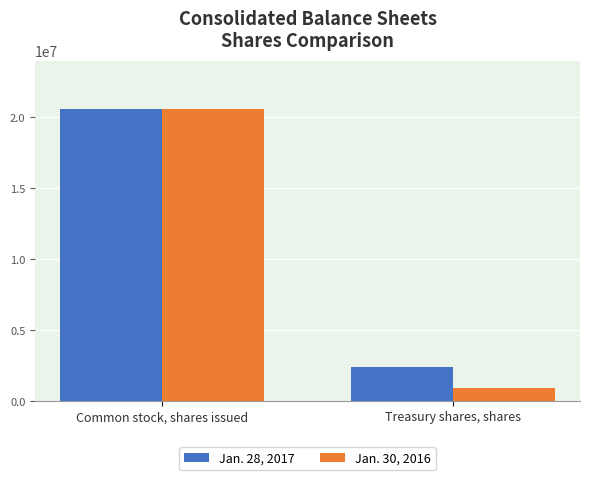

What is the sum of all Jan. 28, 2017 values?

23003123